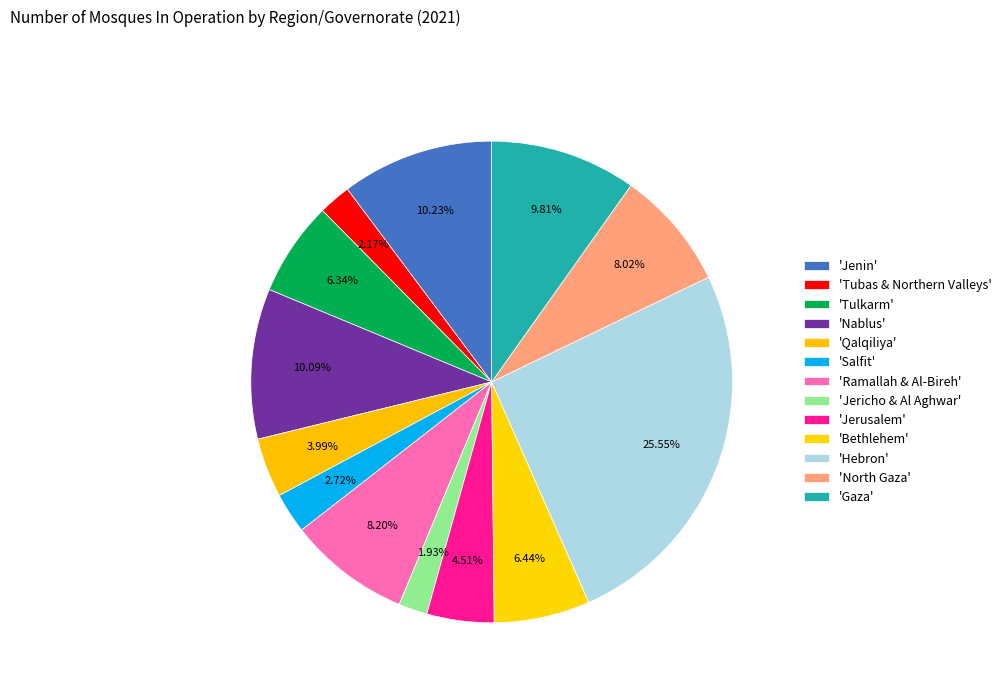

Which category has the smallest portion of the pie?

Jericho & Al Aghwar